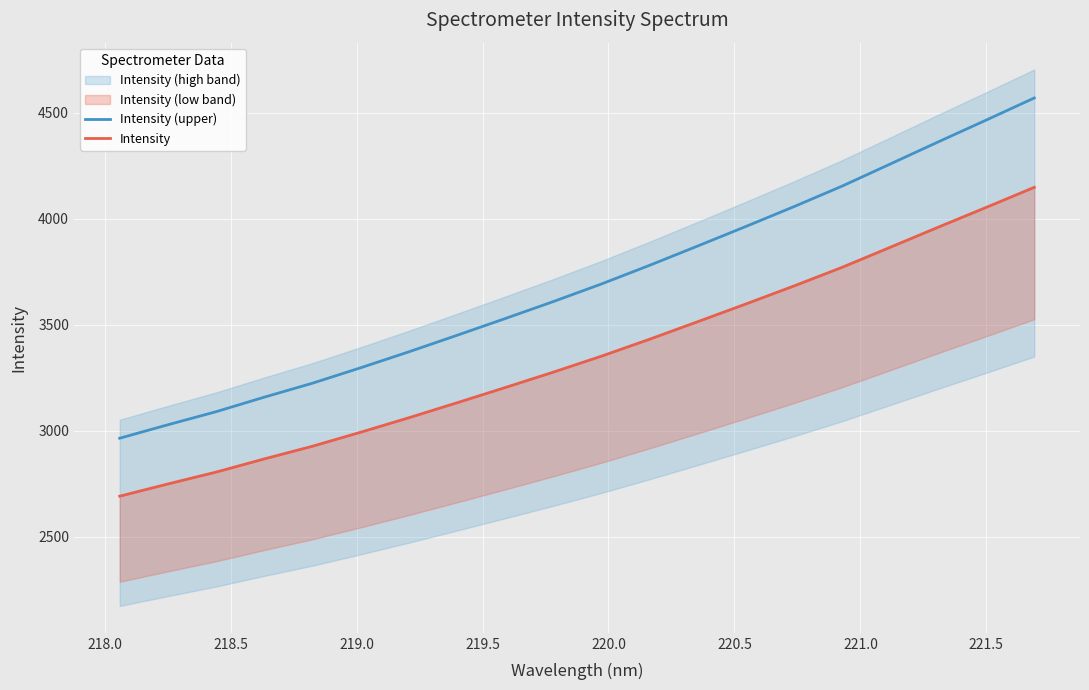

True or false: Intensity (upper) and Intensity intersect in this chart.

False